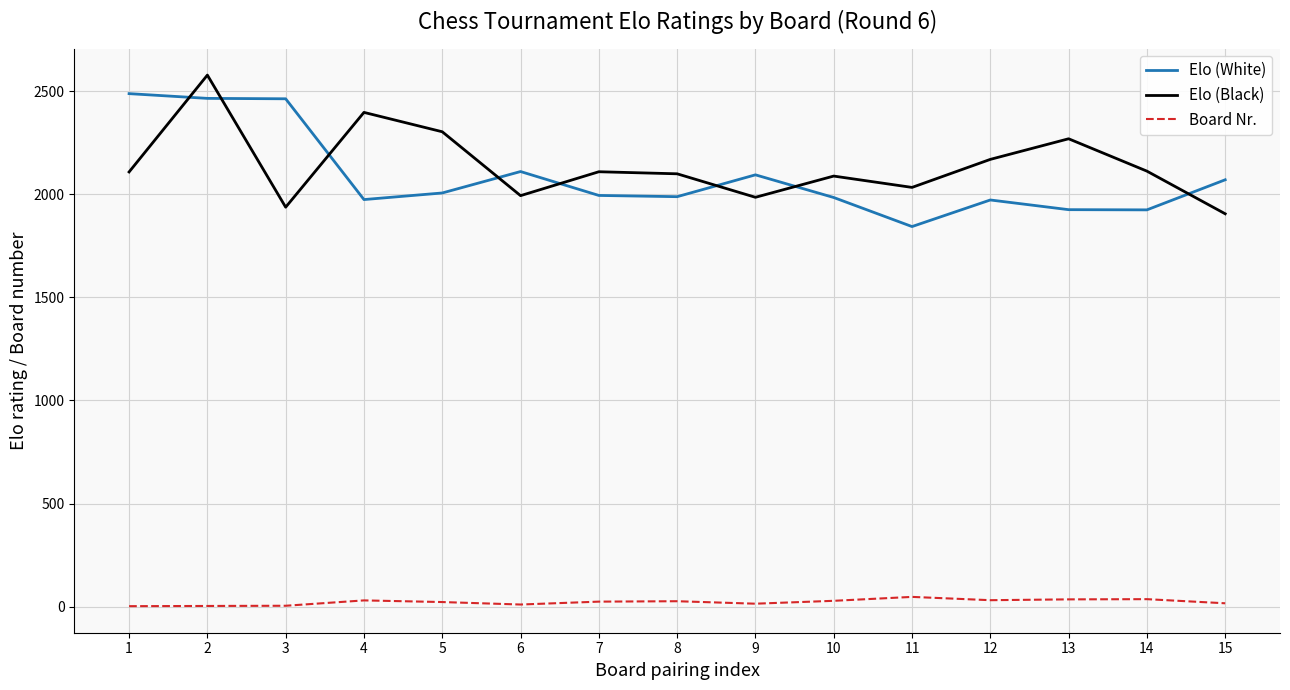

True or false: Elo (Black) and Board Nr. cross at least once.

False